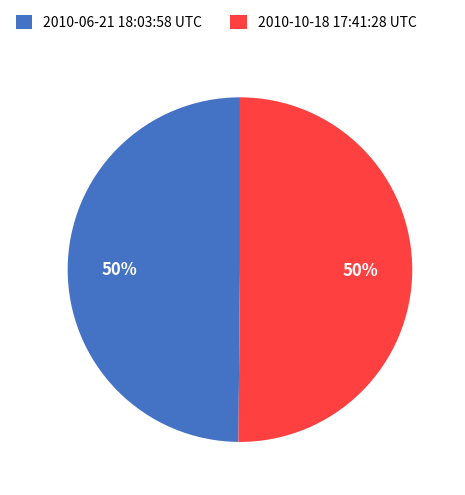

To the nearest percent, what portion does 2010-10-18 17:41:28 UTC represent?

50%